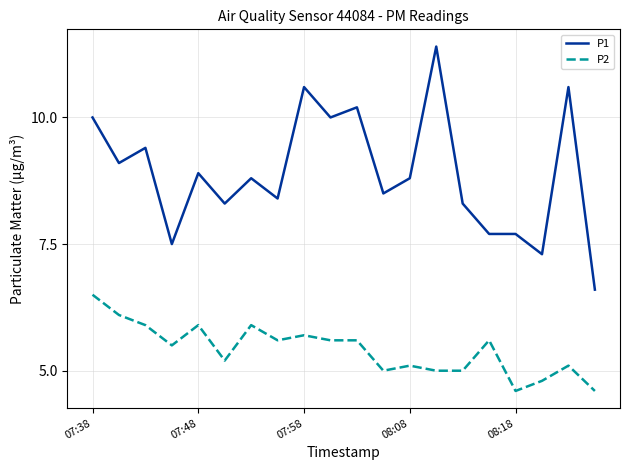

Which series has the largest range (max minus min)?

P1